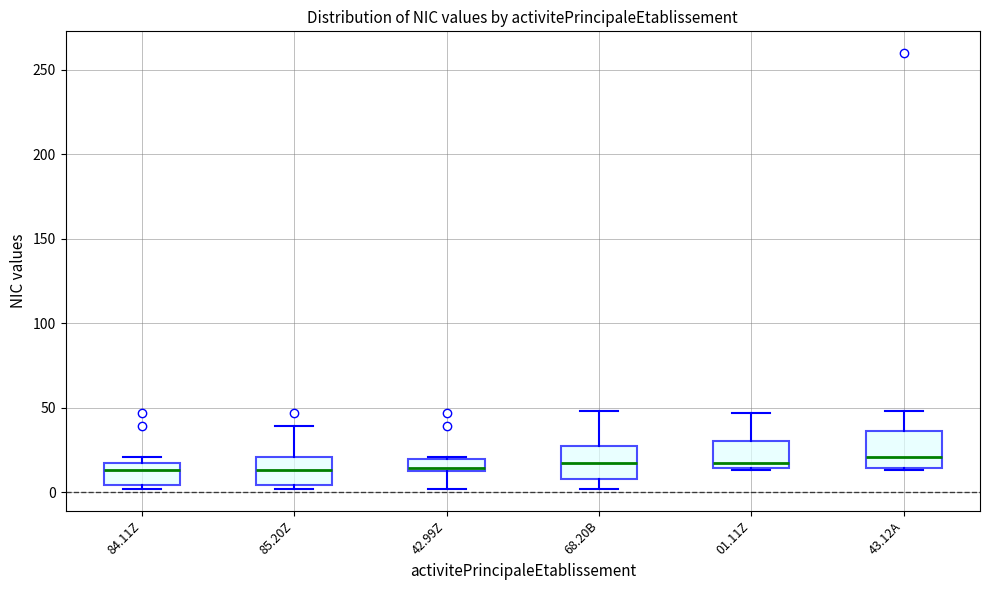

Where is the upper edge of the box for 43.12A on the y-axis? The values are not printed on the chart, so give them approximately, as read against the axis.

35